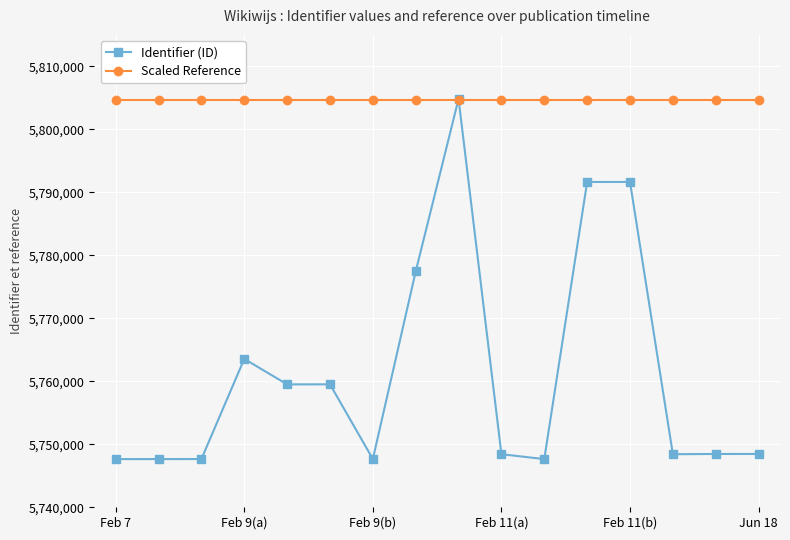

What is the value of the Scaled Reference point at the 14th from the left?

5804664